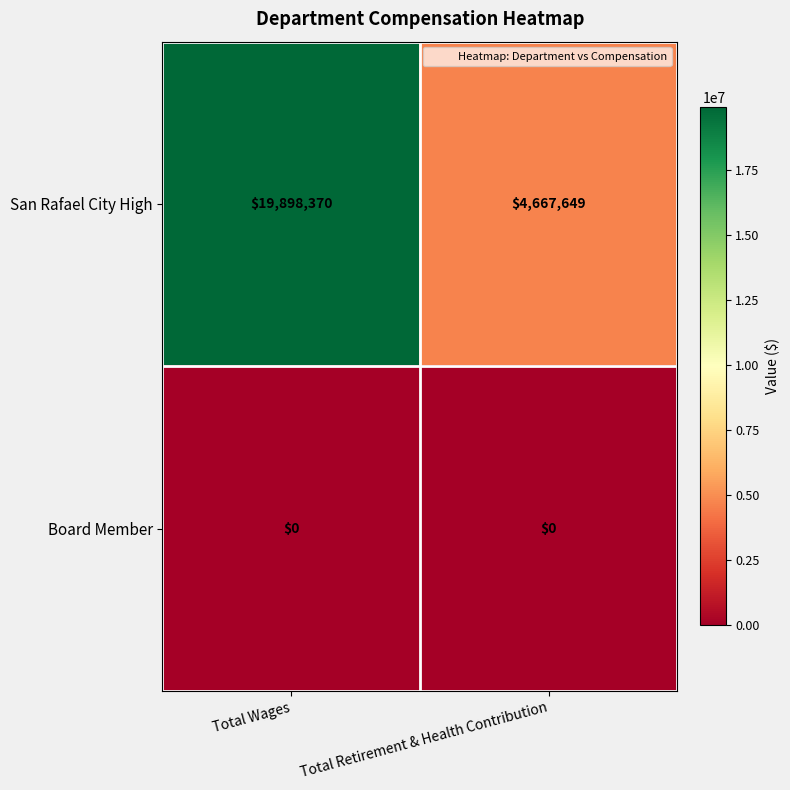

Rank the series by their maximum value, from highest to lowest.

San Rafael City High, Board Member